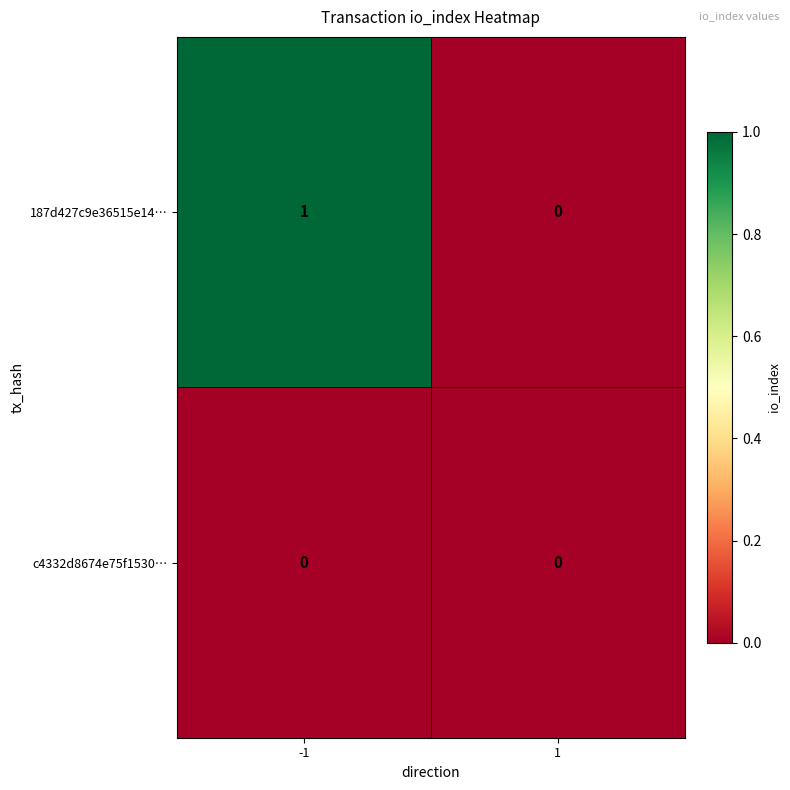

List the series in order of their peak value, lowest first.

c4332d8674e75f1530…, 187d427c9e36515e14…